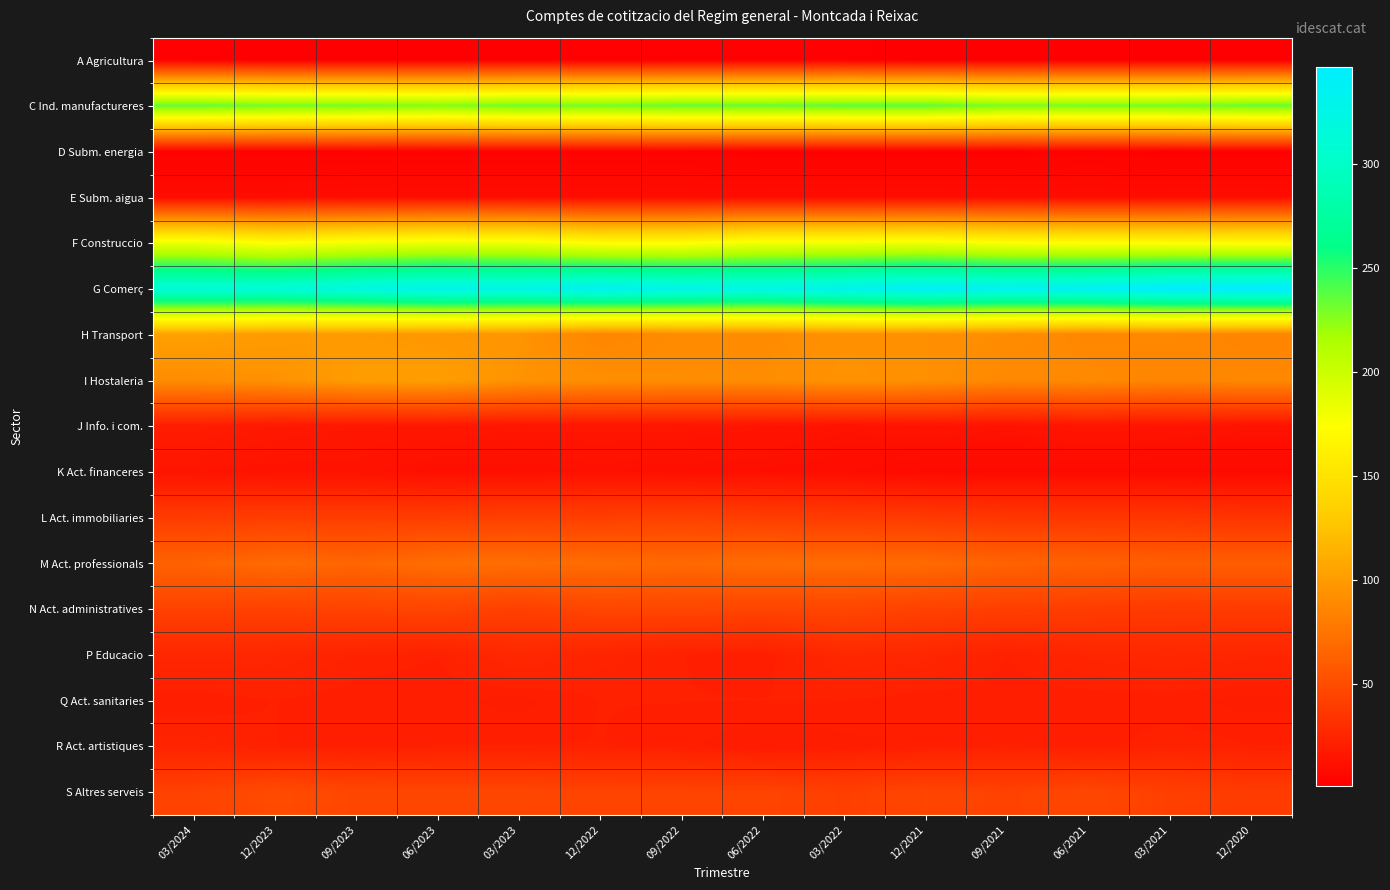

Reading left to right, extract all data points from this chart.

A Agricultura: 03/2024=2	12/2023=1	09/2023=1	06/2023=1	03/2023=1	12/2022=2	09/2022=2	06/2022=2	03/2022=2	12/2021=1	09/2021=1	06/2021=1	03/2021=1	12/2020=1
C Ind. manufactureres: 03/2024=236	12/2023=232	09/2023=231	06/2023=228	03/2023=233	12/2022=232	09/2022=235	06/2022=235	03/2022=237	12/2021=237	09/2021=230	06/2021=231	03/2021=231	12/2020=235
D Subm. energia: 03/2024=3	12/2023=3	09/2023=3	06/2023=3	03/2023=3	12/2022=3	09/2022=3	06/2022=2	03/2022=2	12/2021=2	09/2021=2	06/2021=3	03/2021=2	12/2020=2
E Subm. aigua: 03/2024=9	12/2023=9	09/2023=10	06/2023=10	03/2023=10	12/2022=10	09/2022=10	06/2022=10	03/2022=10	12/2021=10	09/2021=10	06/2021=10	03/2021=10	12/2020=10
F Construccio: 03/2024=183	12/2023=173	09/2023=180	06/2023=183	03/2023=182	12/2022=172	09/2022=172	06/2022=180	03/2022=180	12/2021=181	09/2021=175	06/2021=173	03/2021=172	12/2020=171
G Comerç: 03/2024=314	12/2023=314	09/2023=321	06/2023=329	03/2023=327	12/2022=334	09/2022=328	06/2022=325	03/2022=331	12/2021=338	09/2021=333	06/2021=336	03/2021=345	12/2020=347
H Transport: 03/2024=104	12/2023=100	09/2023=99	06/2023=97	03/2023=96	12/2022=86	09/2022=90	06/2022=90	03/2022=94	12/2021=93	09/2021=91	06/2021=87	03/2021=88	12/2020=85
I Hostaleria: 03/2024=91	12/2023=94	09/2023=101	06/2023=102	03/2023=95	12/2022=92	09/2022=91	06/2022=91	03/2022=95	12/2021=93	09/2021=88	06/2021=89	03/2021=86	12/2020=88
J Info. i com.: 03/2024=20	12/2023=17	09/2023=16	06/2023=16	03/2023=15	12/2022=15	09/2022=15	06/2022=14	03/2022=13	12/2021=14	09/2021=13	06/2021=15	03/2021=14	12/2020=13
K Act. financeres: 03/2024=14	12/2023=13	09/2023=13	06/2023=11	03/2023=11	12/2022=12	09/2022=11	06/2022=11	03/2022=10	12/2021=8	09/2021=8	06/2021=8	03/2021=8	12/2020=8
L Act. immobiliaries: 03/2024=39	12/2023=40	09/2023=40	06/2023=40	03/2023=42	12/2022=41	09/2022=43	06/2022=40	03/2022=39	12/2021=38	09/2021=36	06/2021=36	03/2021=36	12/2020=34
M Act. professionals: 03/2024=64	12/2023=69	09/2023=66	06/2023=71	03/2023=71	12/2022=70	09/2022=68	06/2022=70	03/2022=70	12/2021=69	09/2021=64	06/2021=63	03/2021=61	12/2020=61
N Act. administratives: 03/2024=43	12/2023=43	09/2023=44	06/2023=45	03/2023=42	12/2022=46	09/2022=46	06/2022=45	03/2022=46	12/2021=43	09/2021=41	06/2021=40	03/2021=38	12/2020=39
P Educacio: 03/2024=26	12/2023=26	09/2023=23	06/2023=22	03/2023=27	12/2022=24	09/2022=22	06/2022=21	03/2022=27	12/2021=26	09/2021=22	06/2021=25	03/2021=27	12/2020=25
Q Act. sanitaries: 03/2024=21	12/2023=22	09/2023=21	06/2023=21	03/2023=20	12/2022=22	09/2022=22	06/2022=22	03/2022=22	12/2021=21	09/2021=21	06/2021=21	03/2021=21	12/2020=20
R Act. artistiques: 03/2024=24	12/2023=22	09/2023=21	06/2023=22	03/2023=22	12/2022=22	09/2022=21	06/2022=19	03/2022=20	12/2021=21	09/2021=22	06/2021=21	03/2021=23	12/2020=22
S Altres serveis: 03/2024=43	12/2023=49	09/2023=46	06/2023=46	03/2023=46	12/2022=44	09/2022=44	06/2022=44	03/2022=42	12/2021=45	09/2021=43	06/2021=46	03/2021=42	12/2020=39